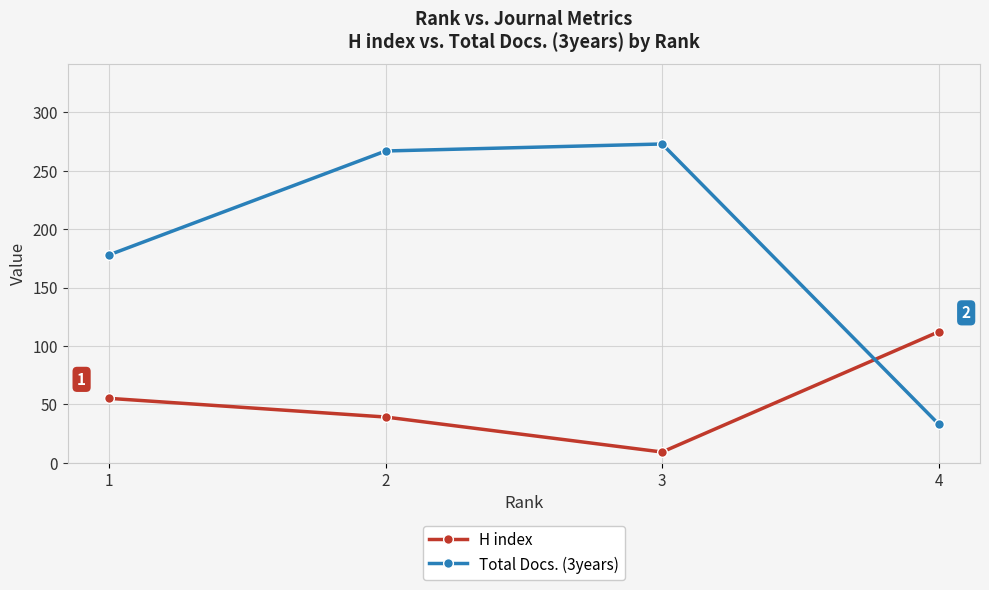

At which label does Total Docs. (3years) reach its minimum?

4